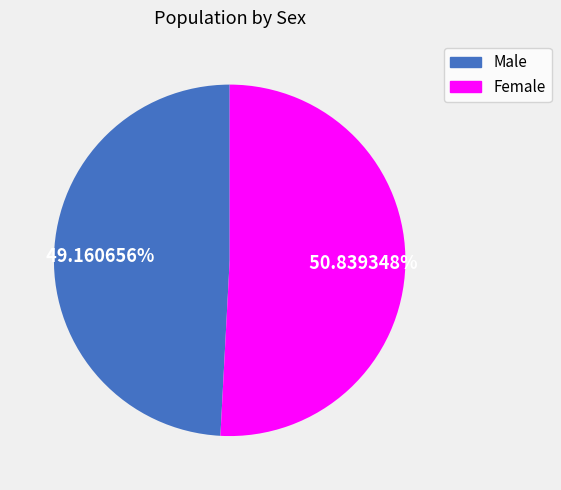

Which slice is the largest?

Female